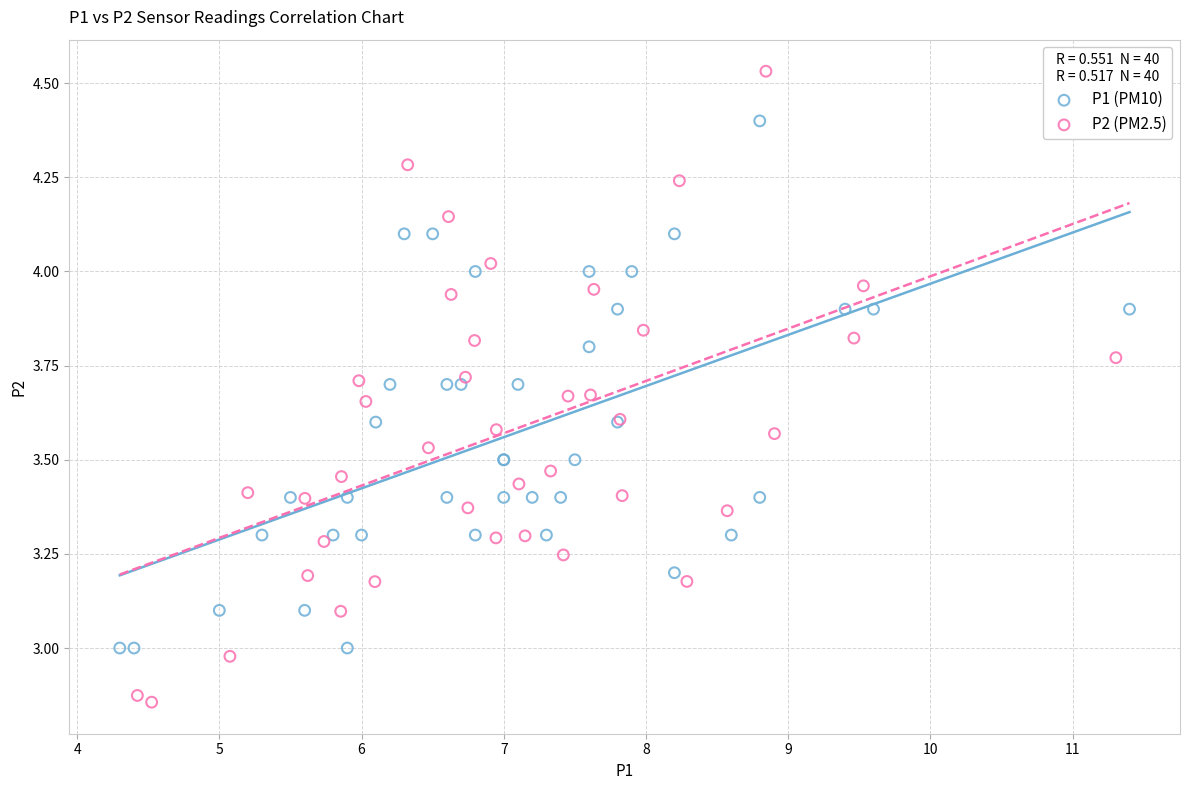

Which series reaches the maximum Y coordinate?

P2 (PM2.5)